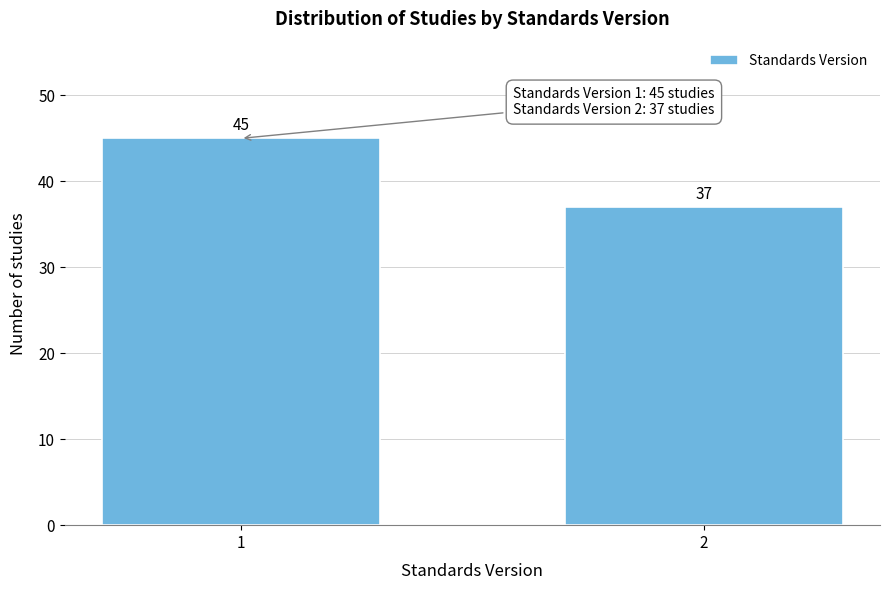

Reading left to right, what are all the values shown in this chart?

45	37